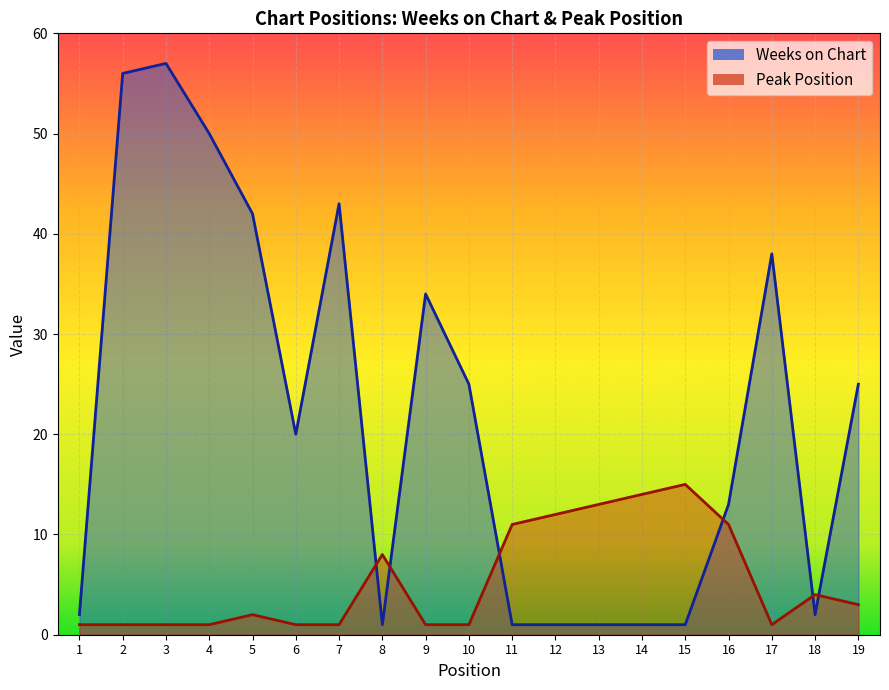

Reading left to right, extract all data points from this chart.

Weeks on Chart: 1=2	2=56	3=57	4=50	5=42	6=20	7=43	8=1	9=34	10=25	11=1	12=1	13=1	14=1	15=1	16=13	17=38	18=2	19=25
Peak Position: 1=1	2=1	3=1	4=1	5=2	6=1	7=1	8=8	9=1	10=1	11=11	12=12	13=13	14=14	15=15	16=11	17=1	18=4	19=3